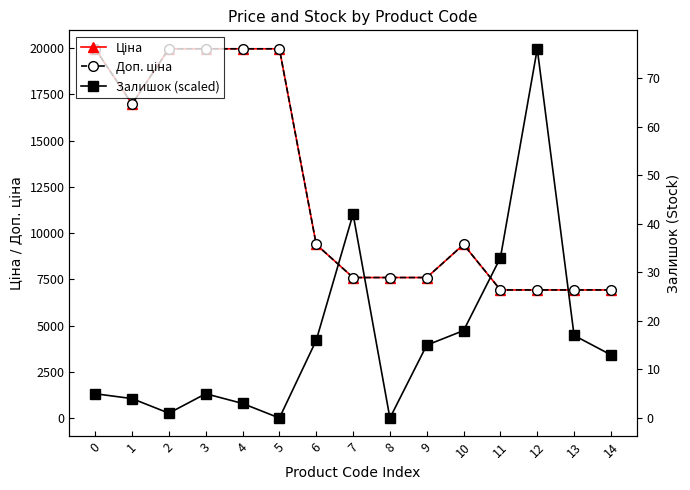

What is the sum of the Залишок (scaled) values at 13 and 1?

5516.4